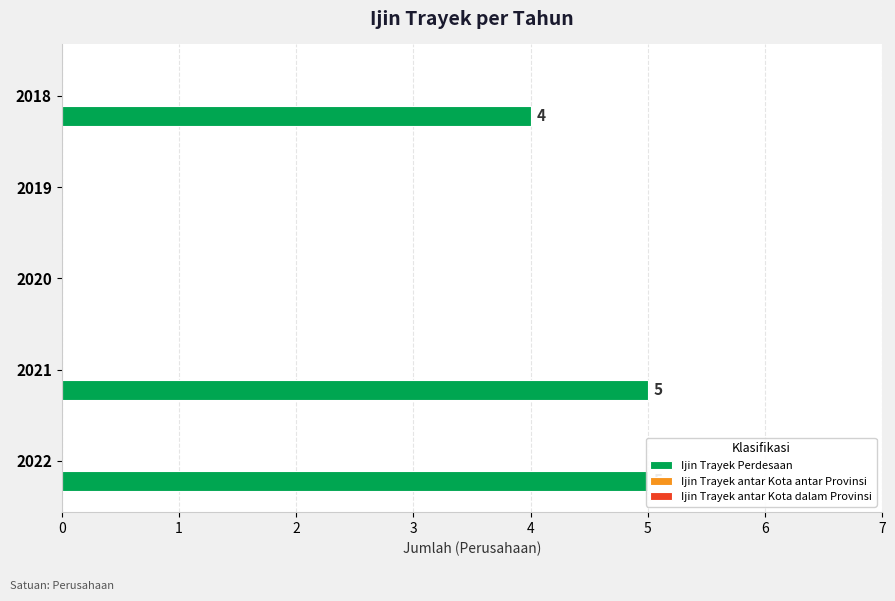

The Ijin Trayek antar Kota antar Provinsi series shows 0.3 at 0. True or false?

False